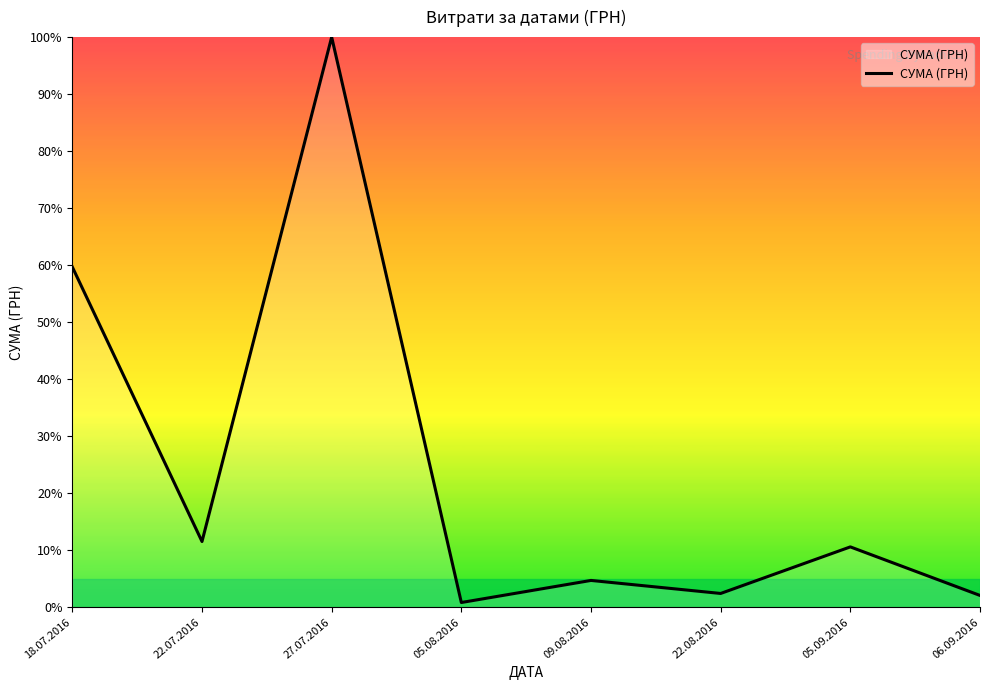

What position from the left is 09.08.2016?

5